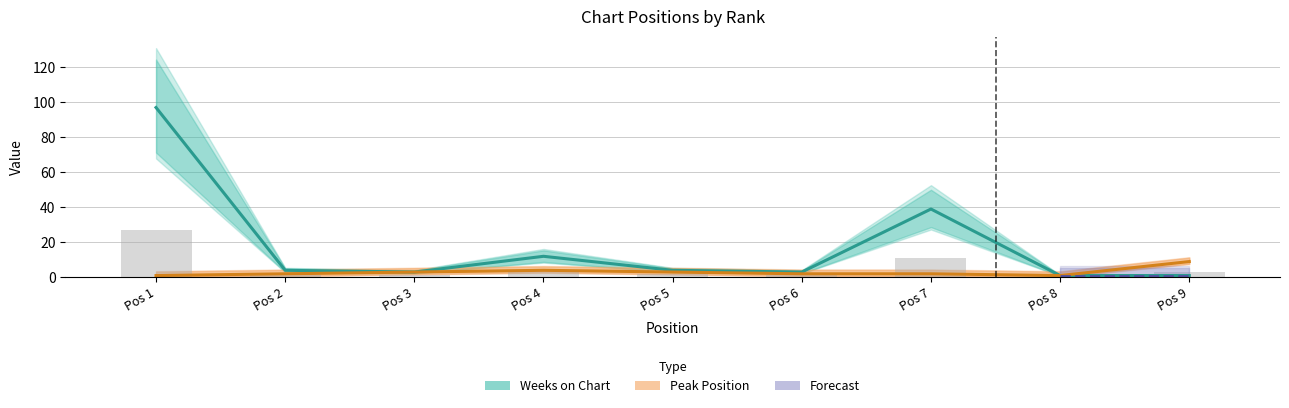

Which category has the highest value across all series?

Pos 1